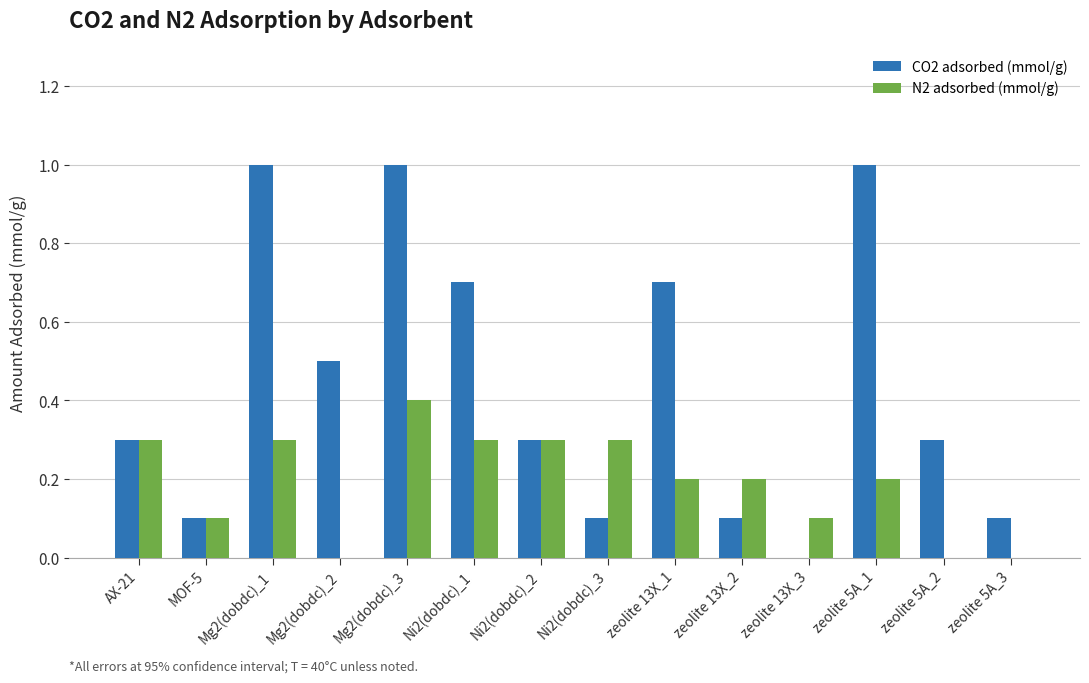

Read the CO2 adsorbed (mmol/g) value at zeolite 5A_1.

1.0